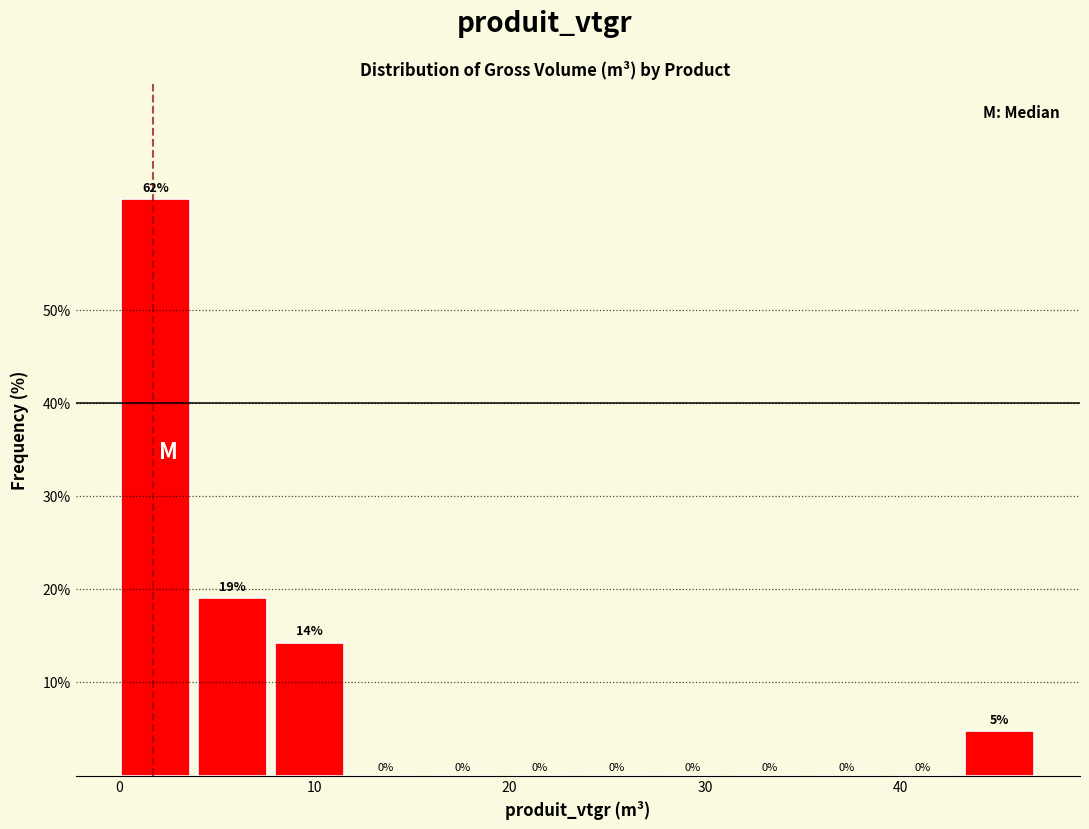

Around what value on the x-axis is the tallest bar? Give the approximate position of its centre, as read against the axis.

2